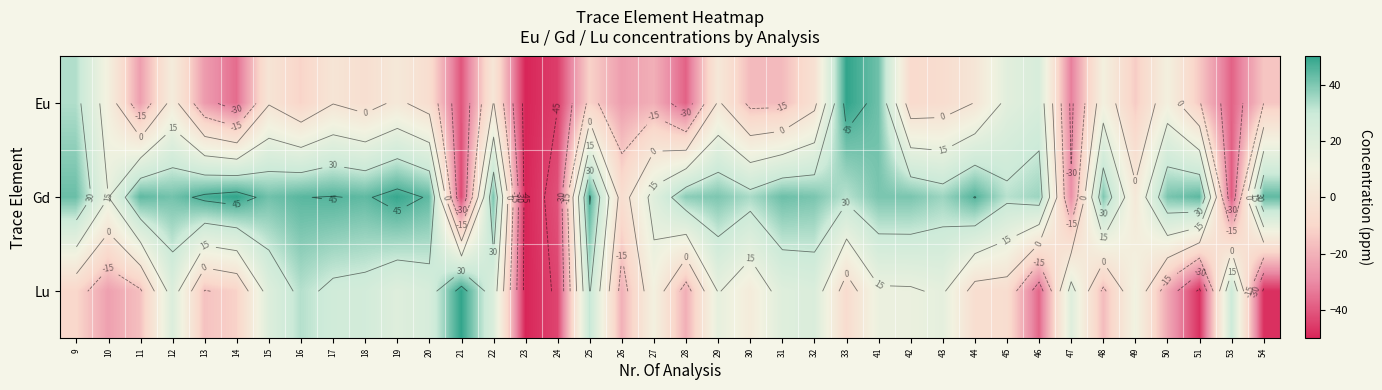

What is the minimum value for Lu?

-50.0